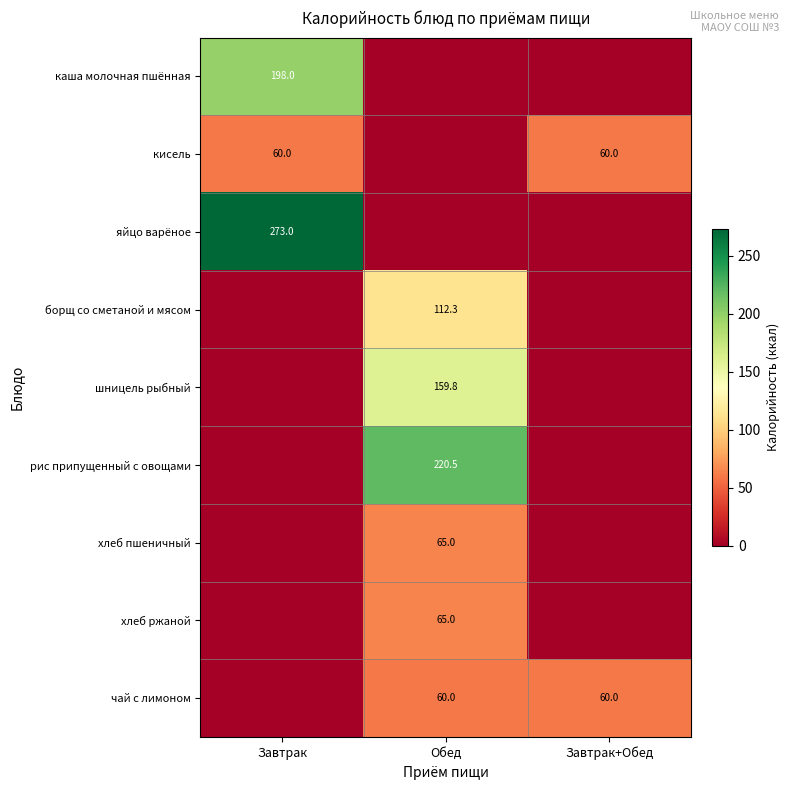

At which category is the sum across all series the highest?

Обед